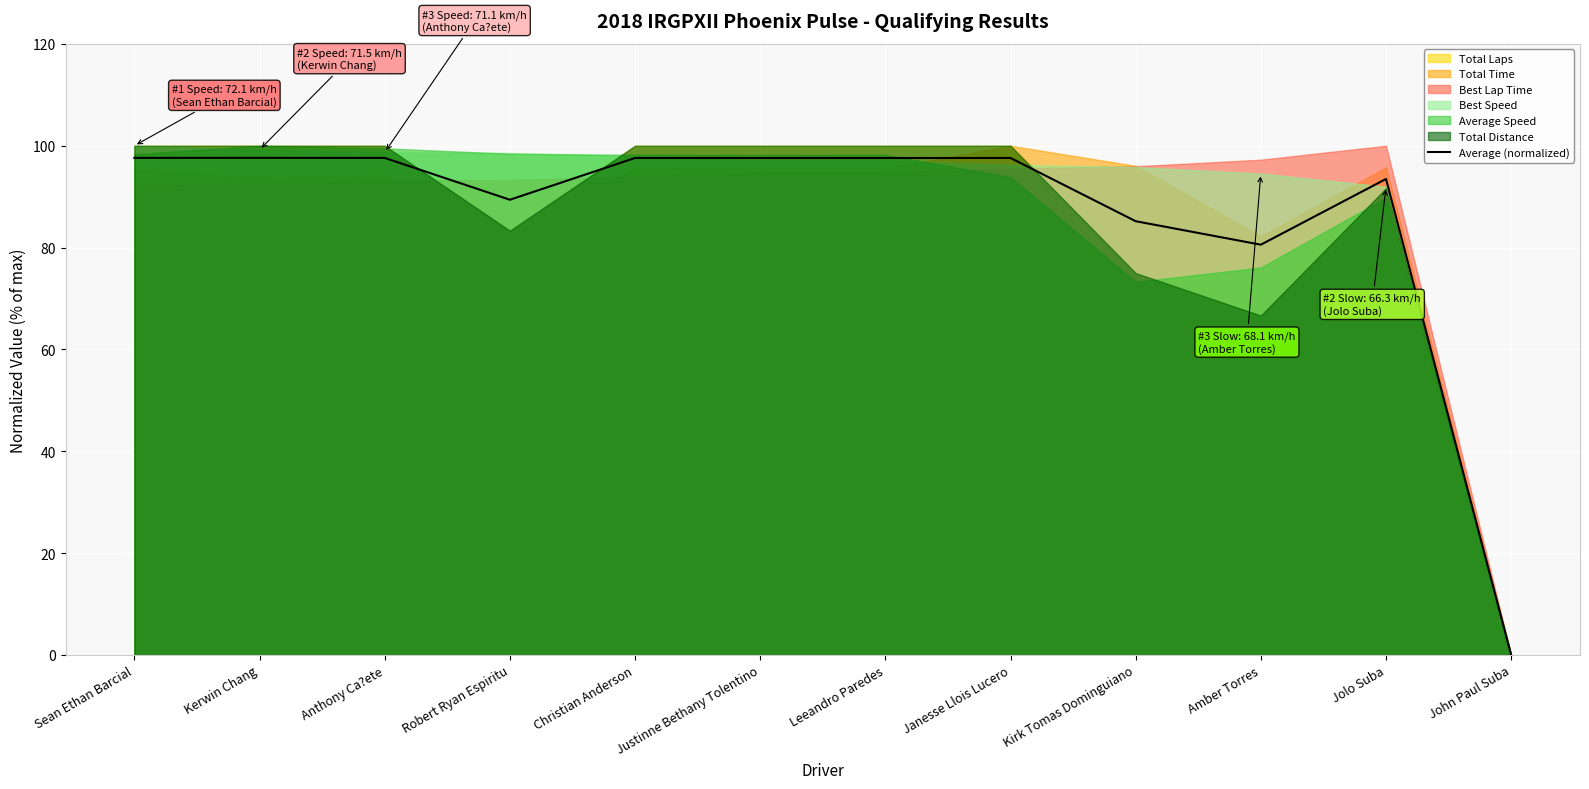

How many points are lower than both their immediate neighbors (excluding endpoints)?

3